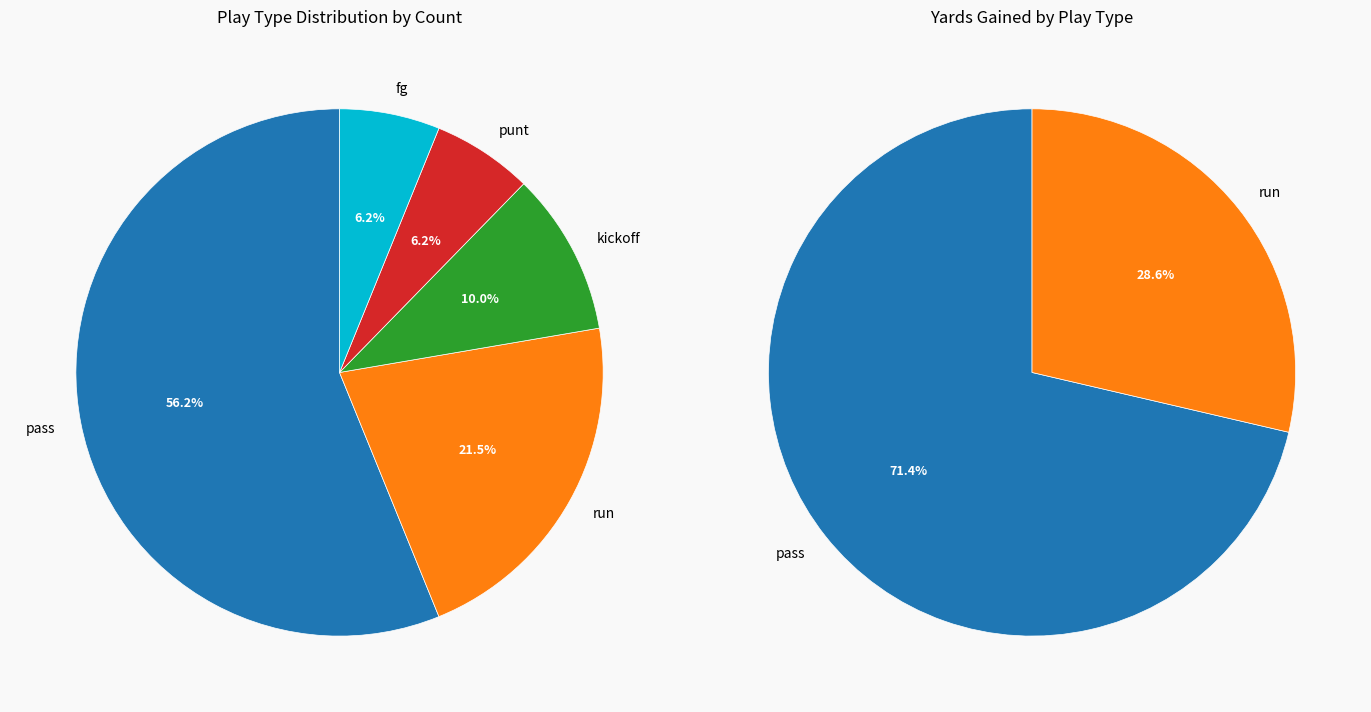

Which slice is the largest?

pass